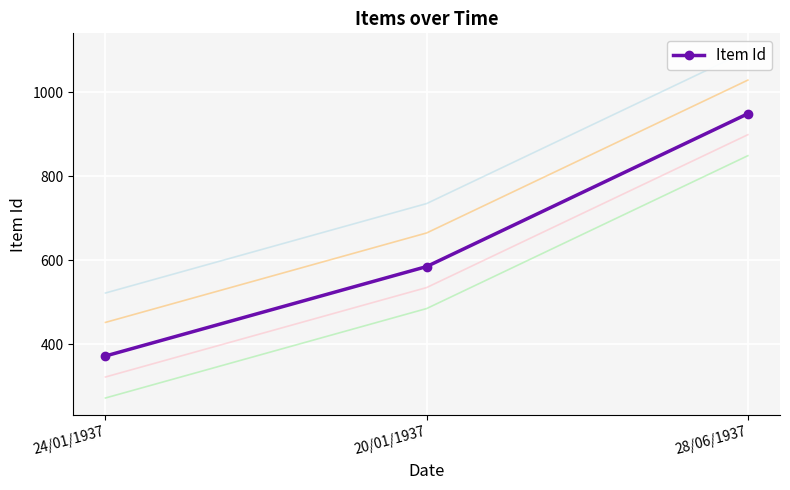

Reading left to right, transcribe all the data shown in this chart.

372	585	949